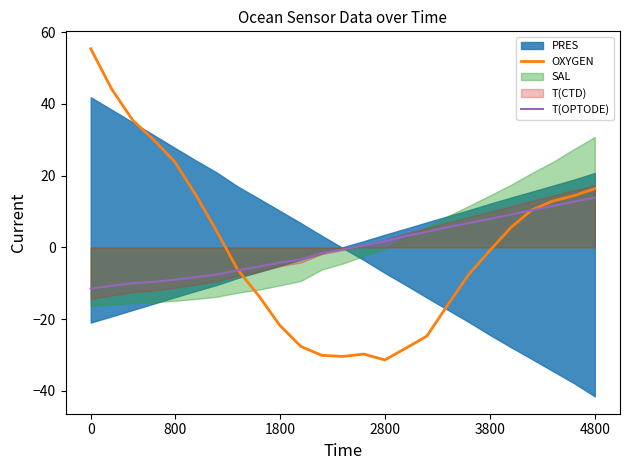

Which series ends up on top after the final intersection of OXYGEN and T(OPTODE)?

OXYGEN